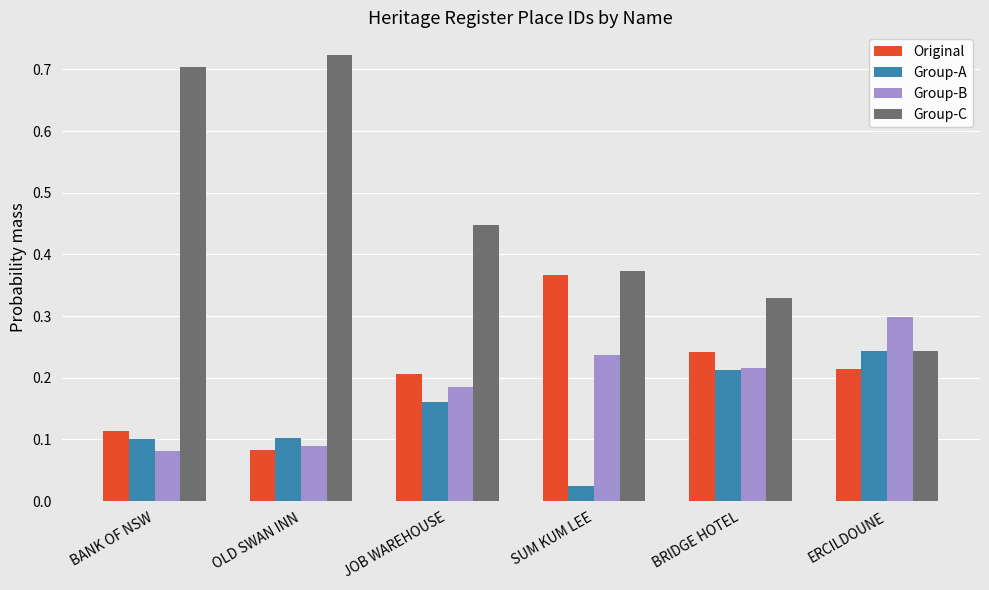

Which series has the largest range (max minus min)?

Group-C